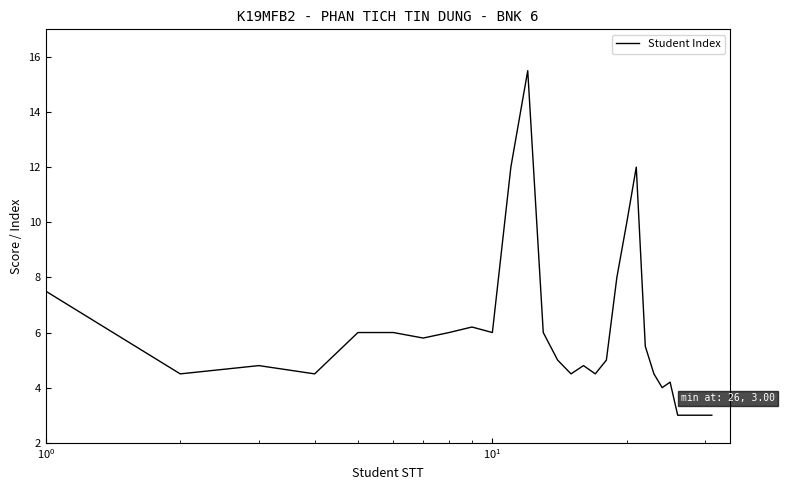

What is the difference between the maximum and minimum values?

12.5